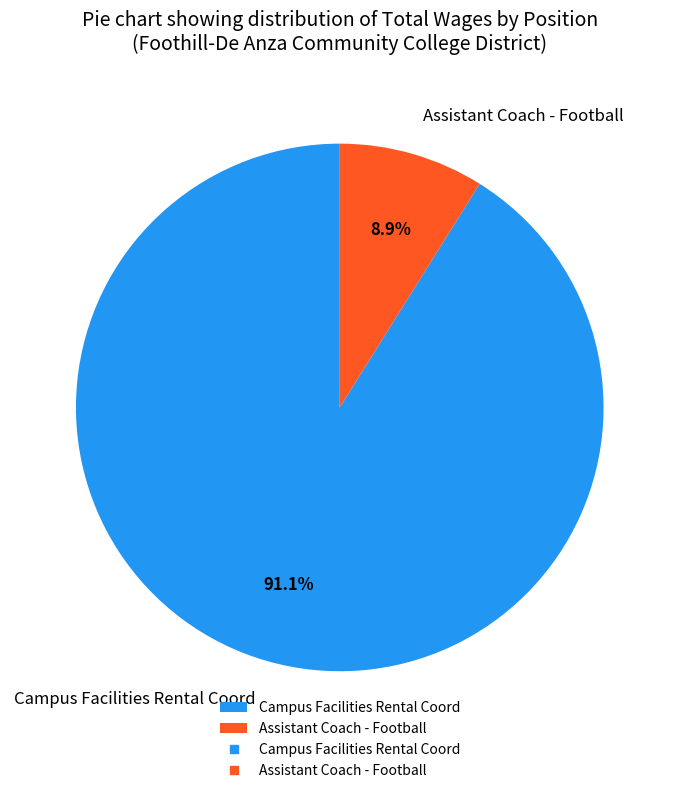

Which category has the smallest portion of the pie?

Assistant Coach - Football